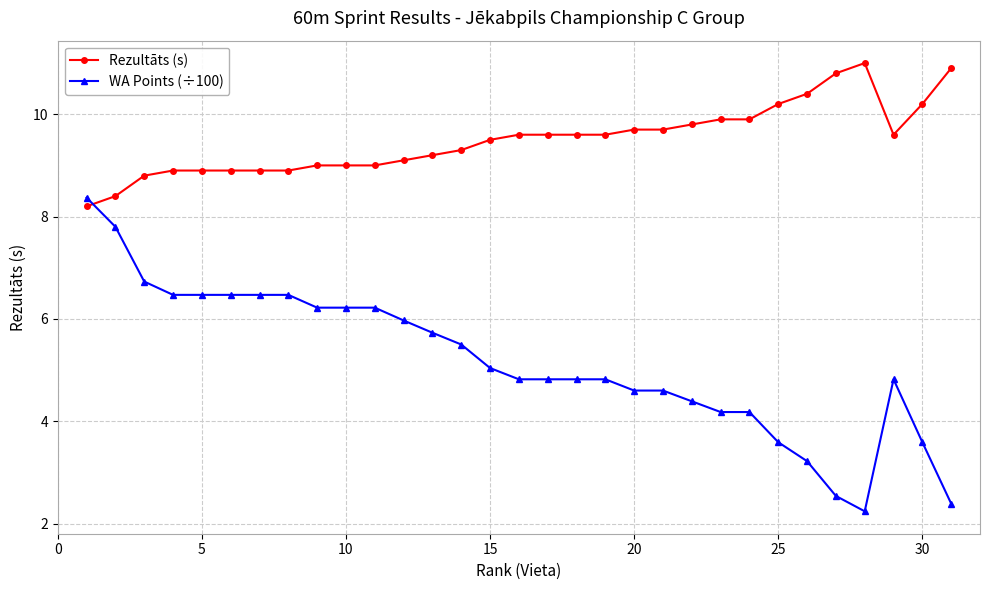

What is the minimum value for Rezultāts (s)?

8.2